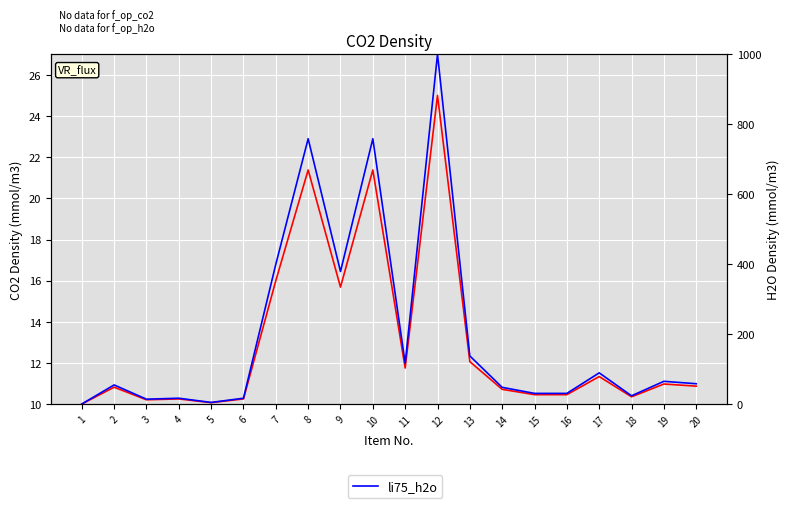

Reading left to right, what are all the values shown in this chart?

li75_co2: 1=10.0	2=10.8	3=10.2	4=10.3	5=10.1	6=10.3	7=16.0	8=21.4	9=15.7	10=21.4	11=11.8	12=25.0	13=12.1	14=10.7	15=10.5	16=10.5	17=11.3	18=10.4	19=11.0	20=10.9
li75_h2o: 1=0.7	2=55.2	3=14.5	4=17.2	5=5.2	6=17.2	7=400.0	8=758.6	9=379.3	10=758.6	11=117.2	12=1000.0	13=137.9	14=48.3	15=31.0	16=31.0	17=89.7	18=24.1	19=65.5	20=58.6